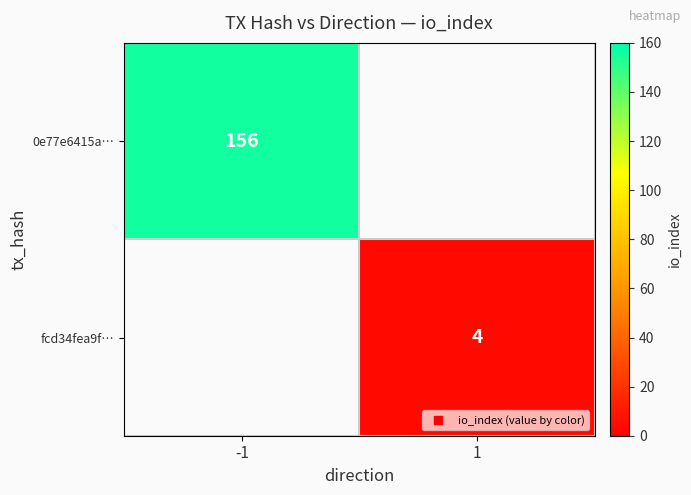

The 0e77e6415a… series shows 270.9 at -1. True or false?

False